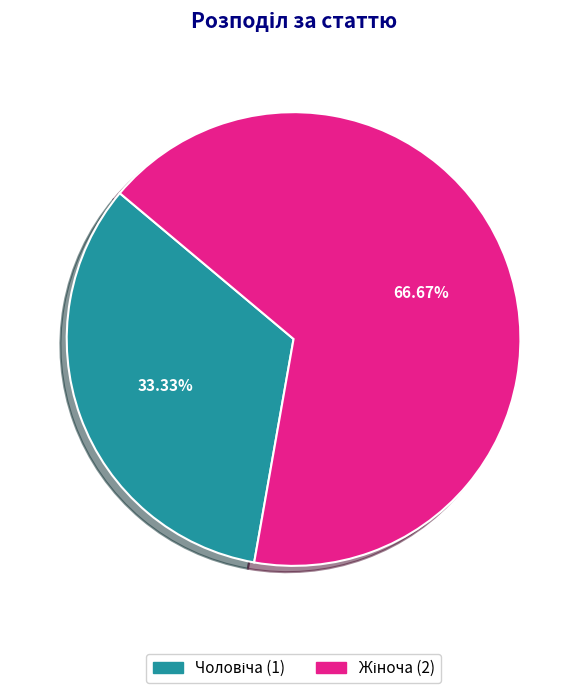

Is there any slice that represents more than half of the pie?

Yes